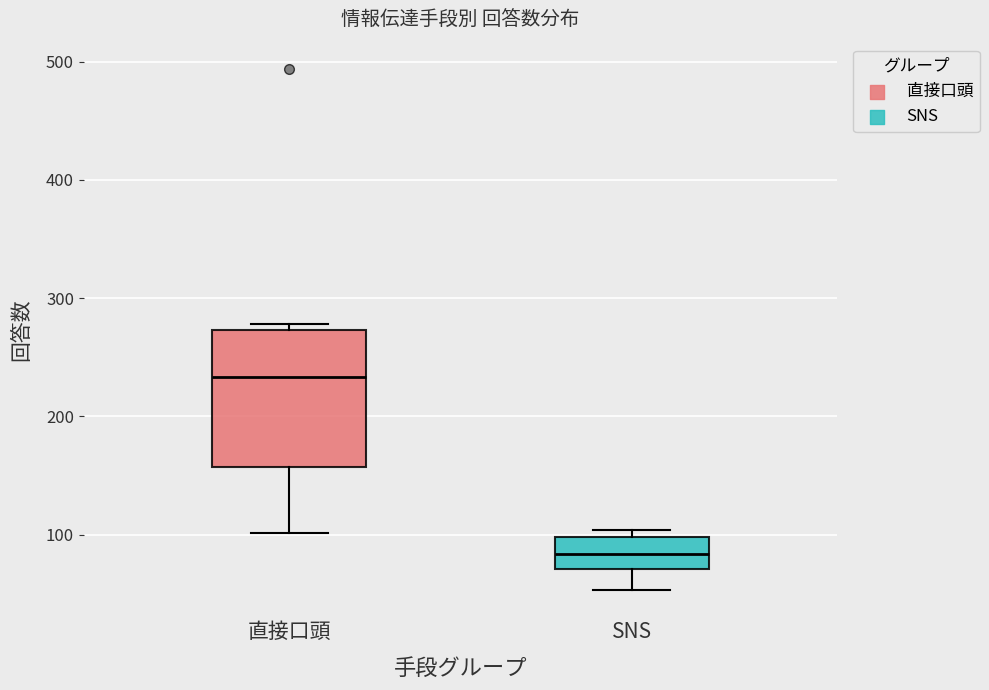

Reading left to right, transcribe this box plot: for each box, give where its median line is, the range the box spans, and where its two whiskers end, as read against the y-axis. The values are not printed on the chart, so give them approximately, as read against the axis.

直接口頭: median 230, box 160 to 270, whiskers 100 to 280
SNS: median 80, box 70 to 100, whiskers 50 to 100 (just above the box's upper edge)